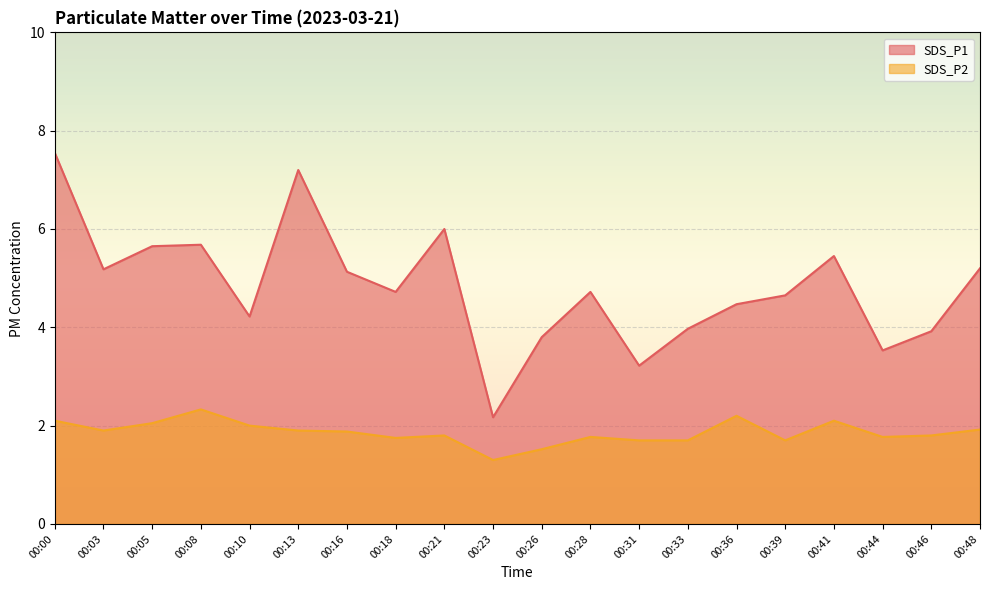

Where is SDS_P1 nearest to the value 4?

00:33